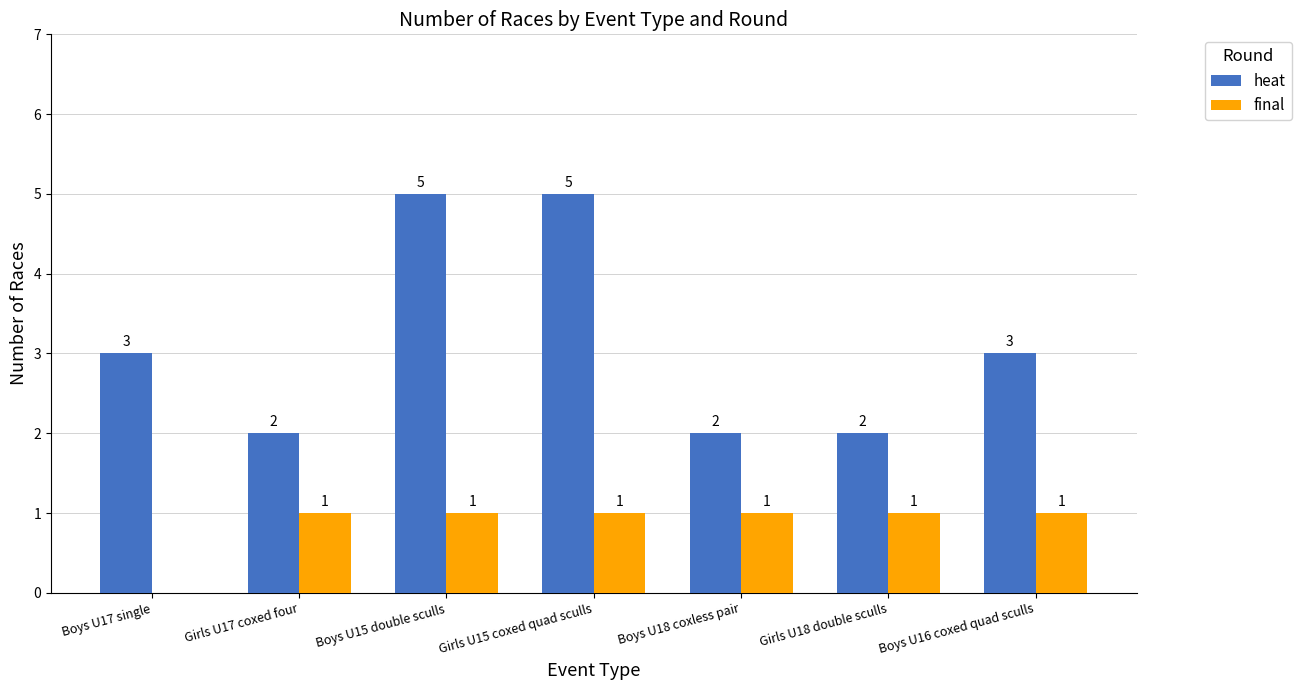

What is the difference between the heat values at Boys U17 single and Girls U17 coxed four?

1